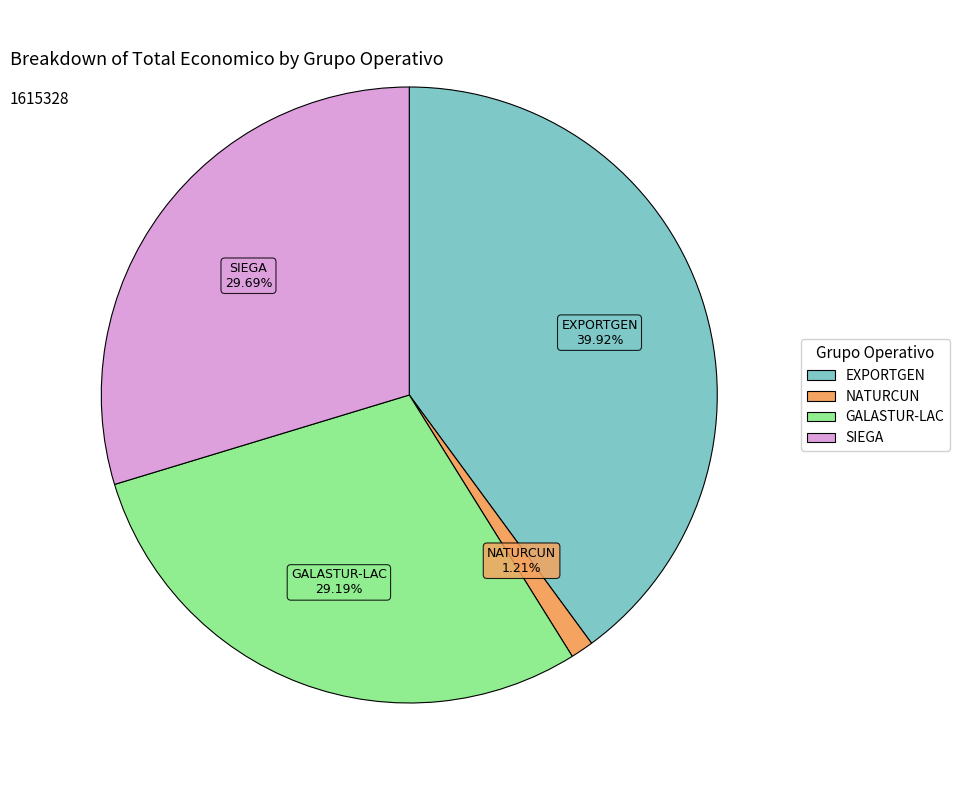

Is there any slice that represents more than half of the pie?

No